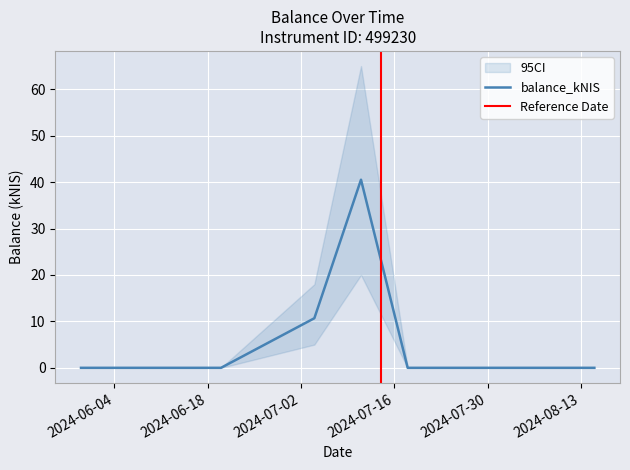

What position from the right is 2024-08-15?

1